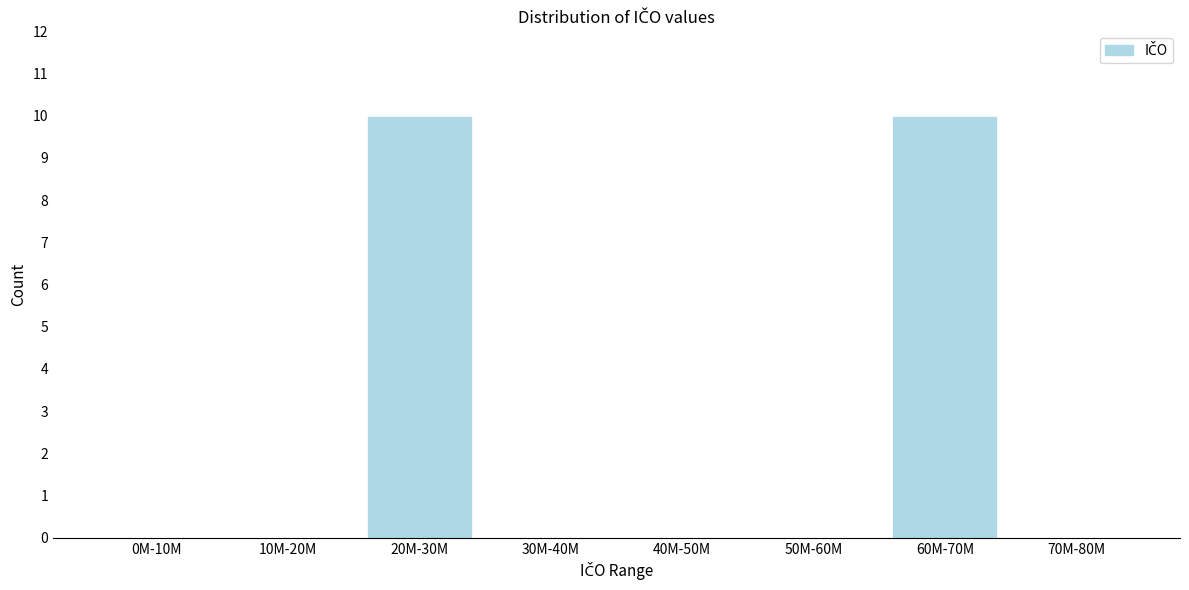

Reading left to right, extract all data points from this chart.

0M-10M=0	10M-20M=0	20M-30M=10	30M-40M=0	40M-50M=0	50M-60M=0	60M-70M=10	70M-80M=0